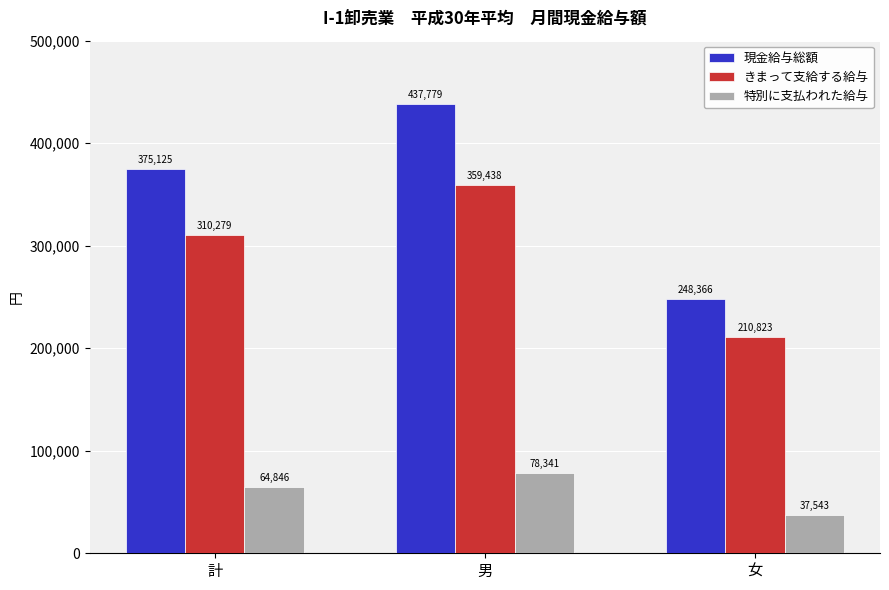

Rank the series by their maximum value, from highest to lowest.

現金給与総額, きまって支給する給与, 特別に支払われた給与